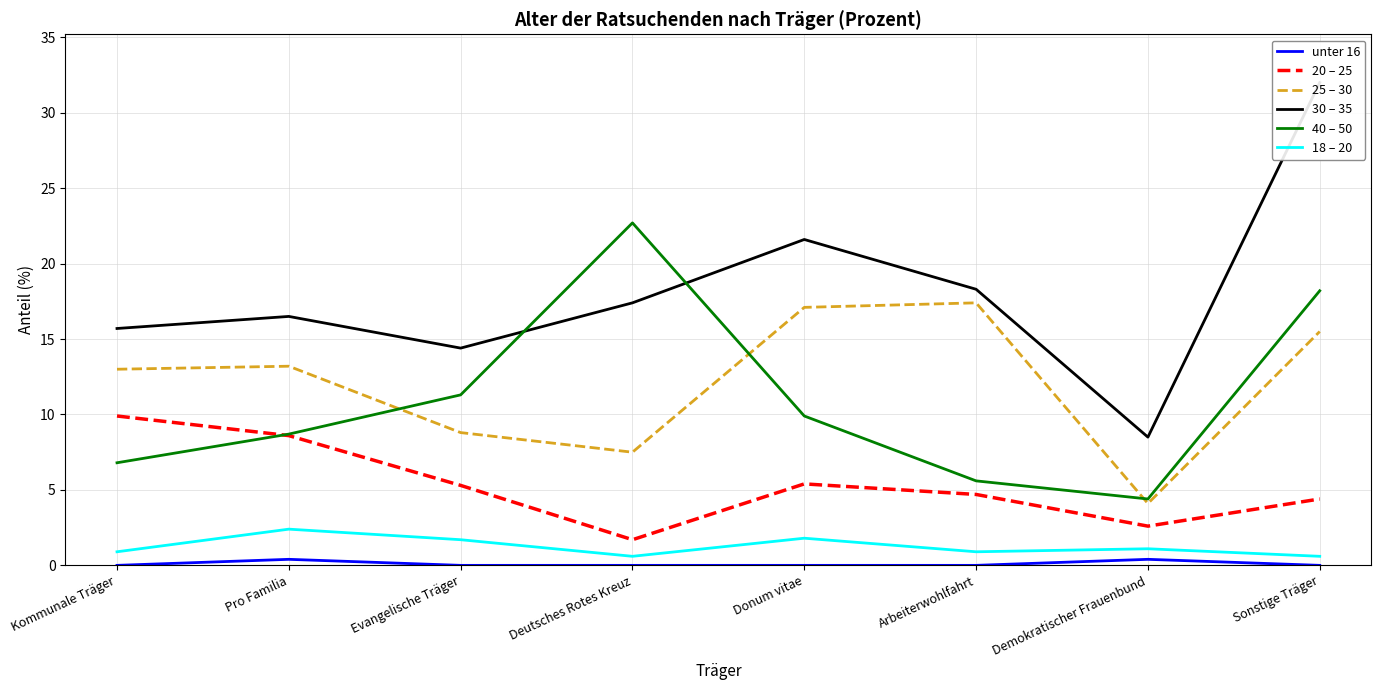

Rank the series by their maximum value, from lowest to highest.

unter 16, 18 – 20, 20 – 25, 25 – 30, 40 – 50, 30 – 35